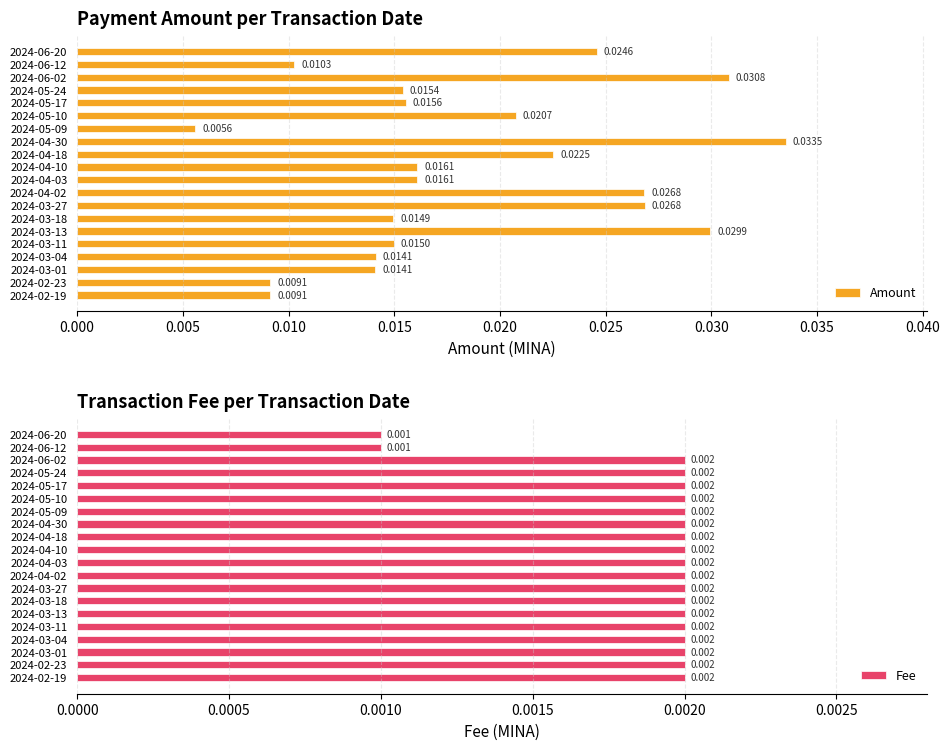

Rank the series by their average value, from highest to lowest.

Amount, Fee